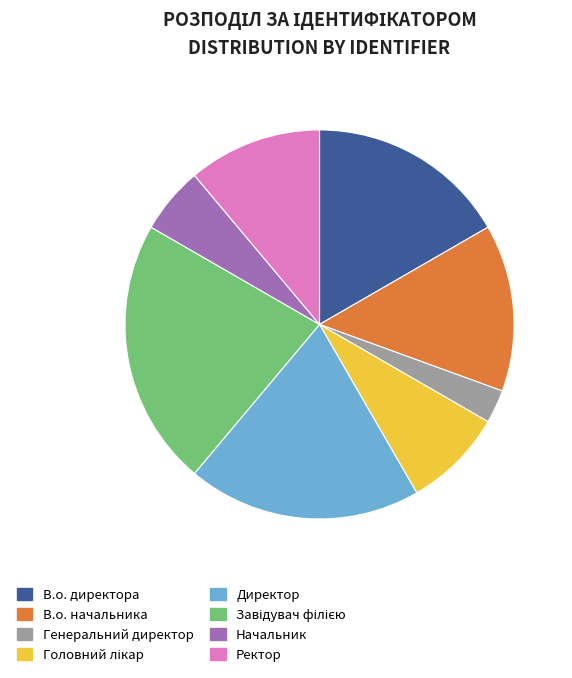

Which category has the smallest portion of the pie?

Генеральний директор